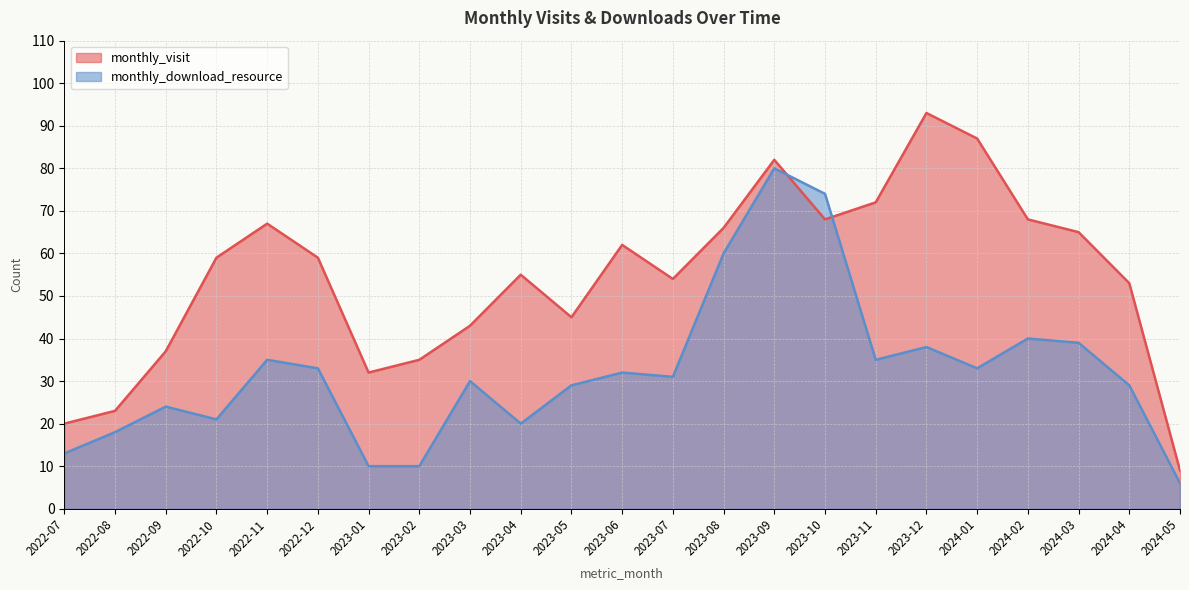

Reading left to right, list all the values displayed in this chart.

monthly_visit: 20	23	37	59	67	59	32	35	43	55	45	62	54	66	82	68	72	93	87	68	65	53	9
monthly_download_resource: 13	18	24	21	35	33	10	10	30	20	29	32	31	60	80	74	35	38	33	40	39	29	6